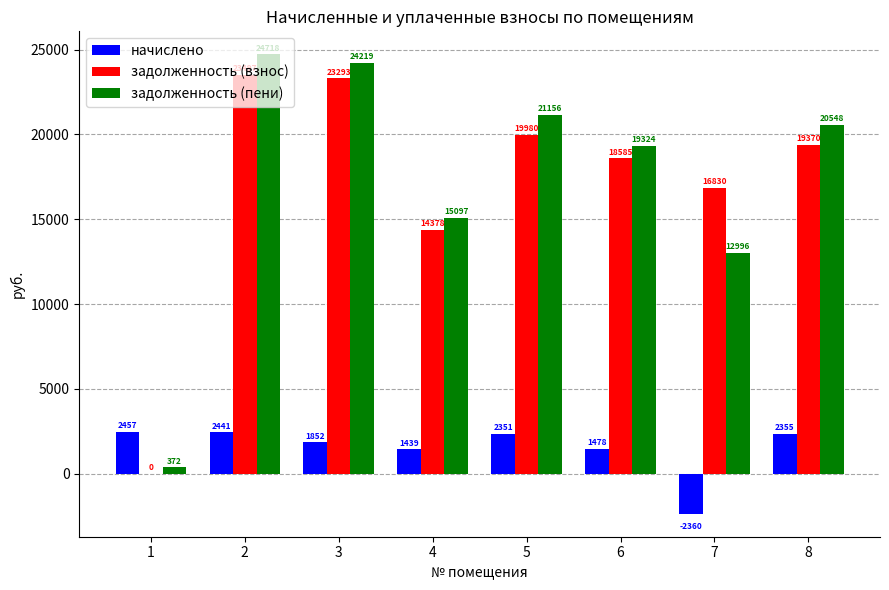

Is the value of задолженность (пени) at 8 greater than the value of задолженность (взнос) at 6?

Yes